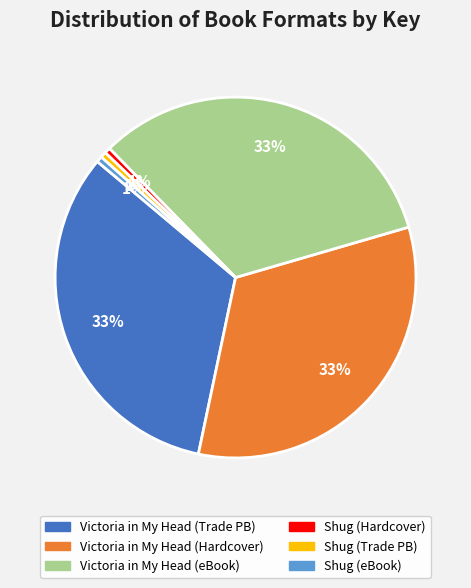

Is there any slice that represents more than half of the pie?

No